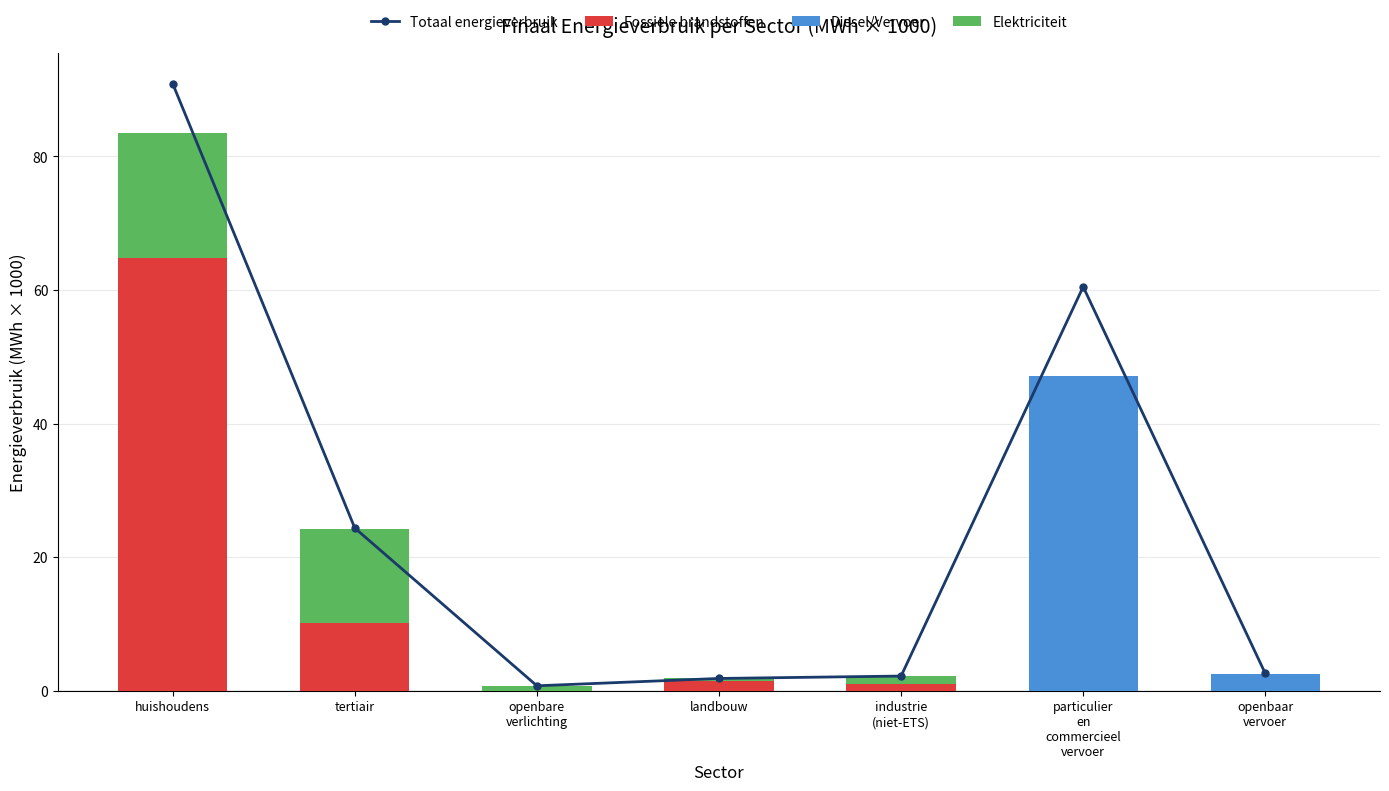

What are all the series names shown in the legend?

Totaal energieverbruik, Fossiele brandstoffen, Diesel/Vervoer, Elektriciteit